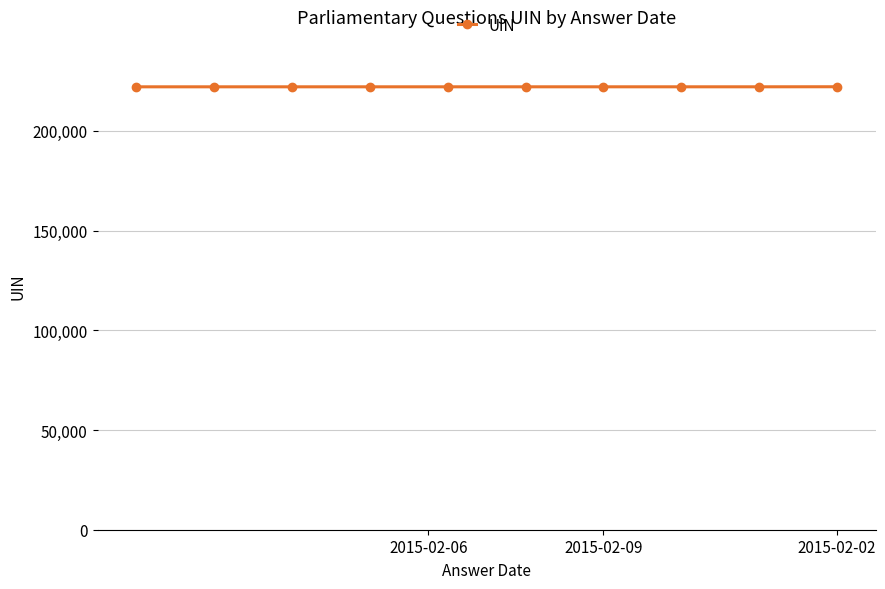

What is the maximum value shown in the chart?

222163